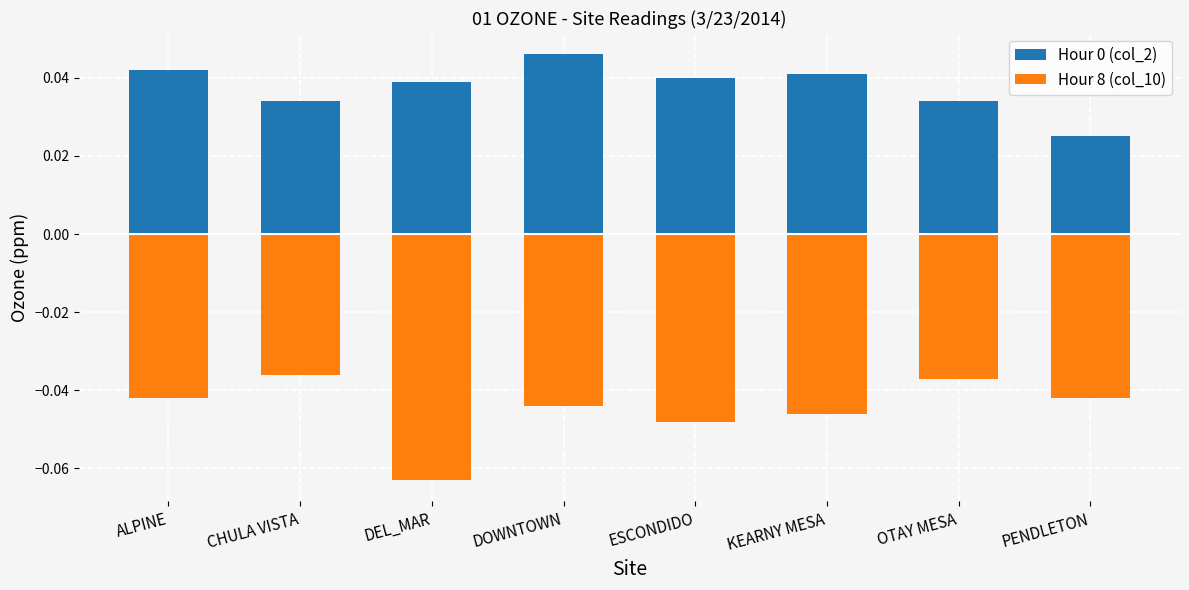

The value of Hour 8 (col_10) at ESCONDIDO is -0.0. True or false?

True